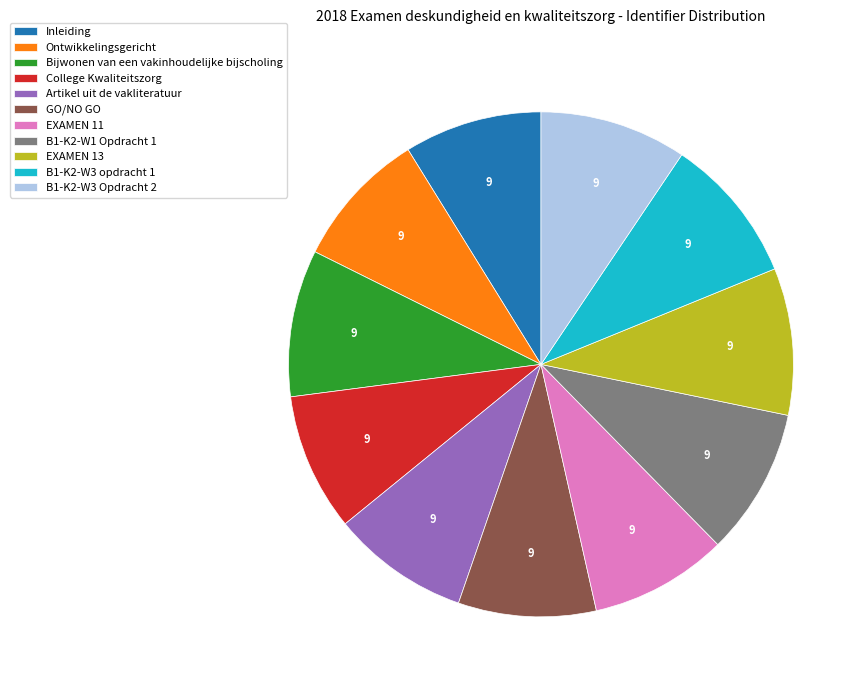

Does EXAMEN 13 represent more than half of the total?

No